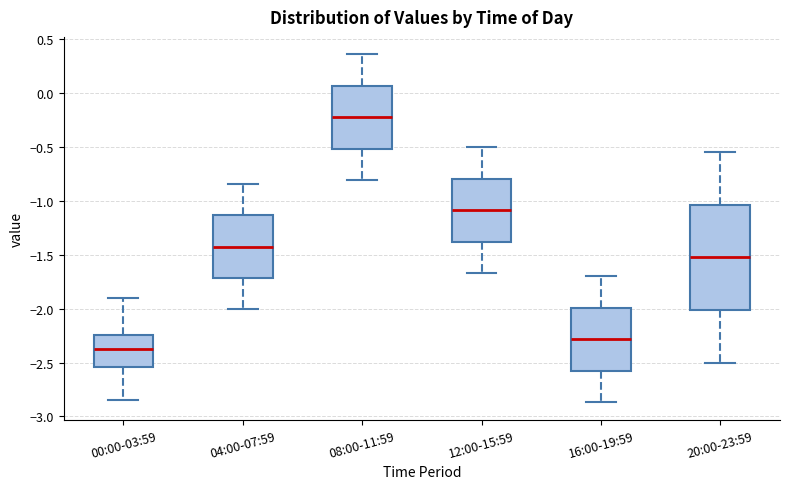

Where is the upper edge of the box for 00:00-03:59 on the y-axis? The values are not printed on the chart, so give them approximately, as read against the axis.

-2.25